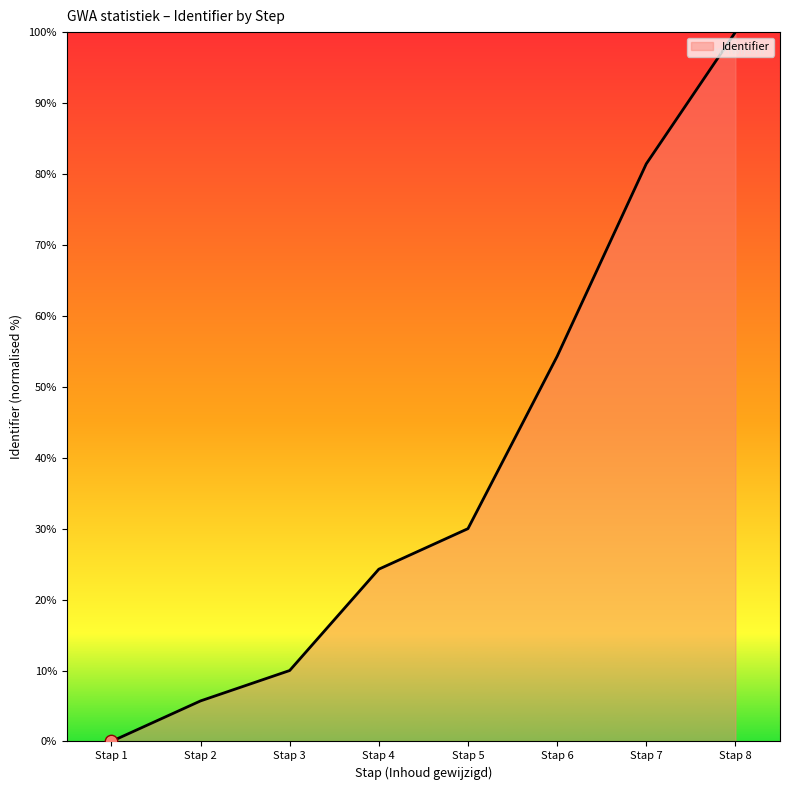

Which has a higher value, Stap 4 or Stap 1?

Stap 4